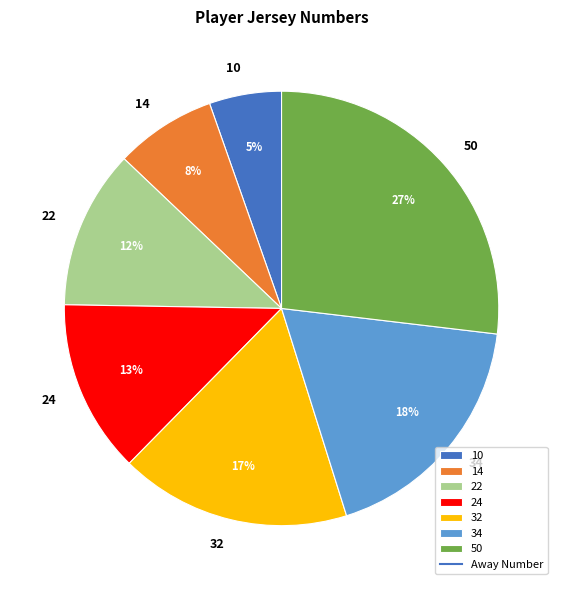

To the nearest percent, what is the difference between the 14 and 24 slice percentages?

5%